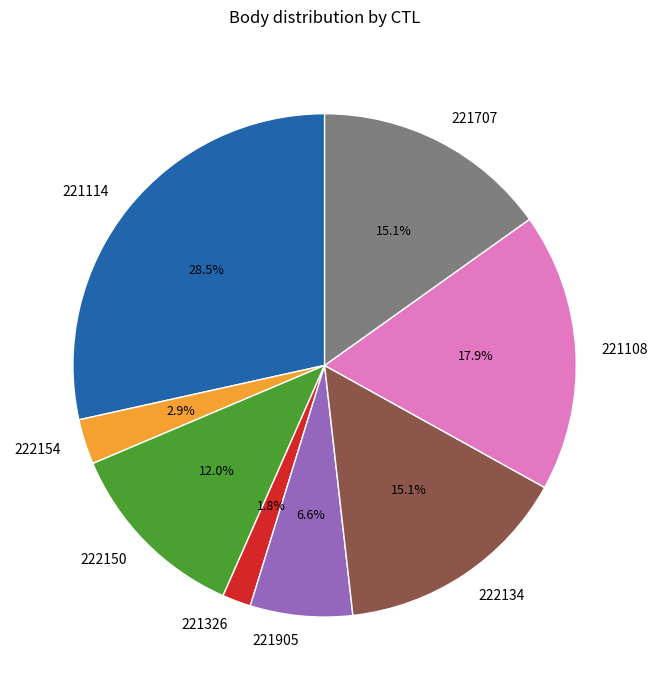

How many segments does this pie chart have?

8